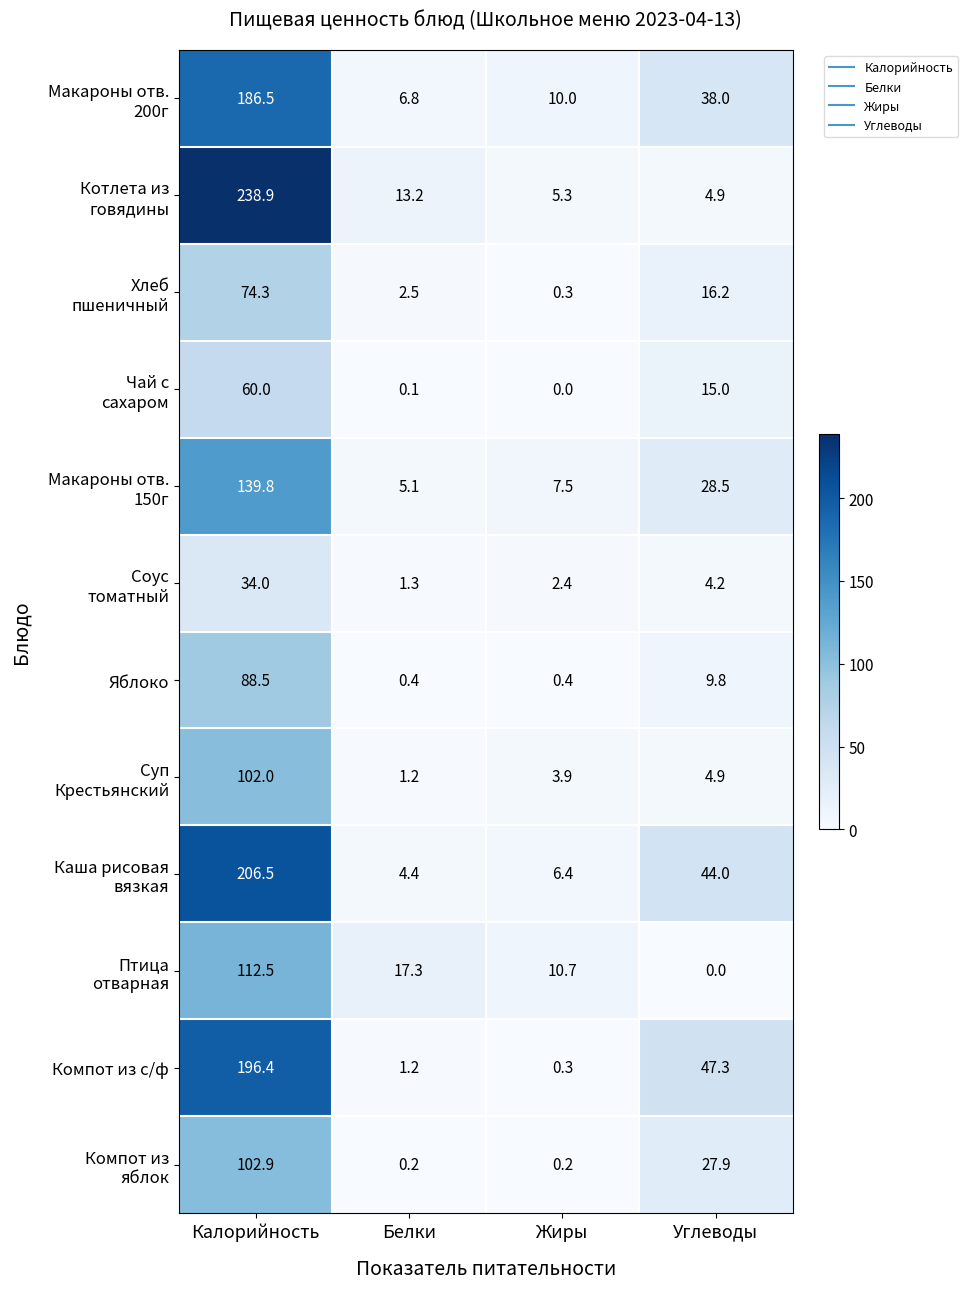

How many data points does each series have?

4